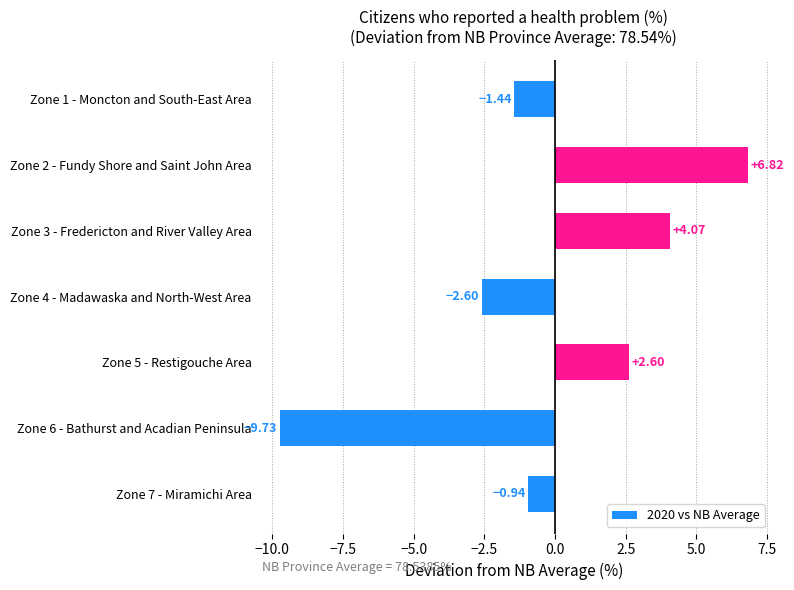

Rank the categories by value from highest to lowest.

Zone 2 - Fundy Shore and Saint John Area, Zone 3 - Fredericton and River Valley Area, Zone 5 - Restigouche Area, Zone 7 - Miramichi Area, Zone 1 - Moncton and South-East Area, Zone 4 - Madawaska and North-West Area, Zone 6 - Bathurst and Acadian Peninsula